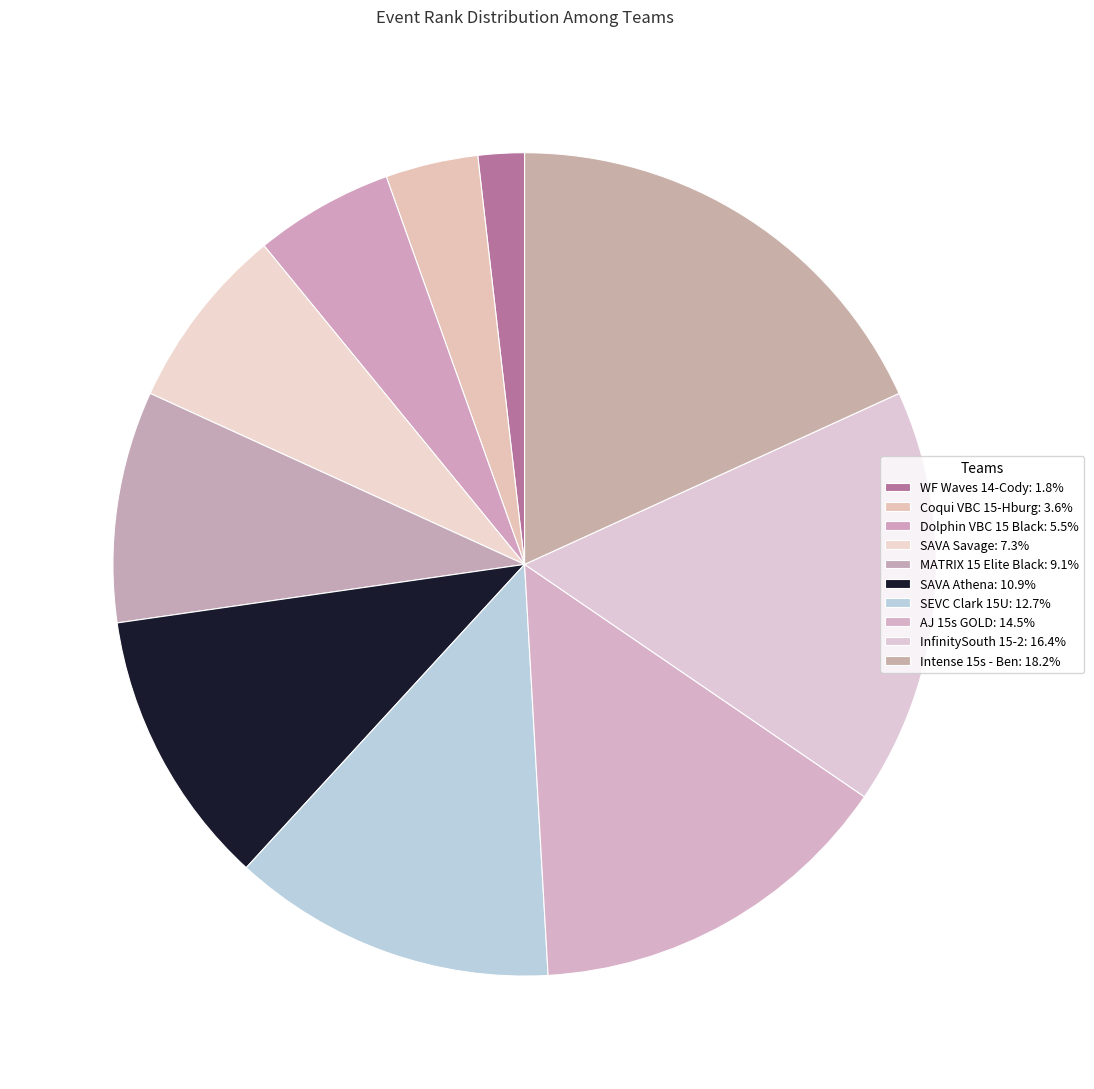

How many segments does this pie chart have?

10